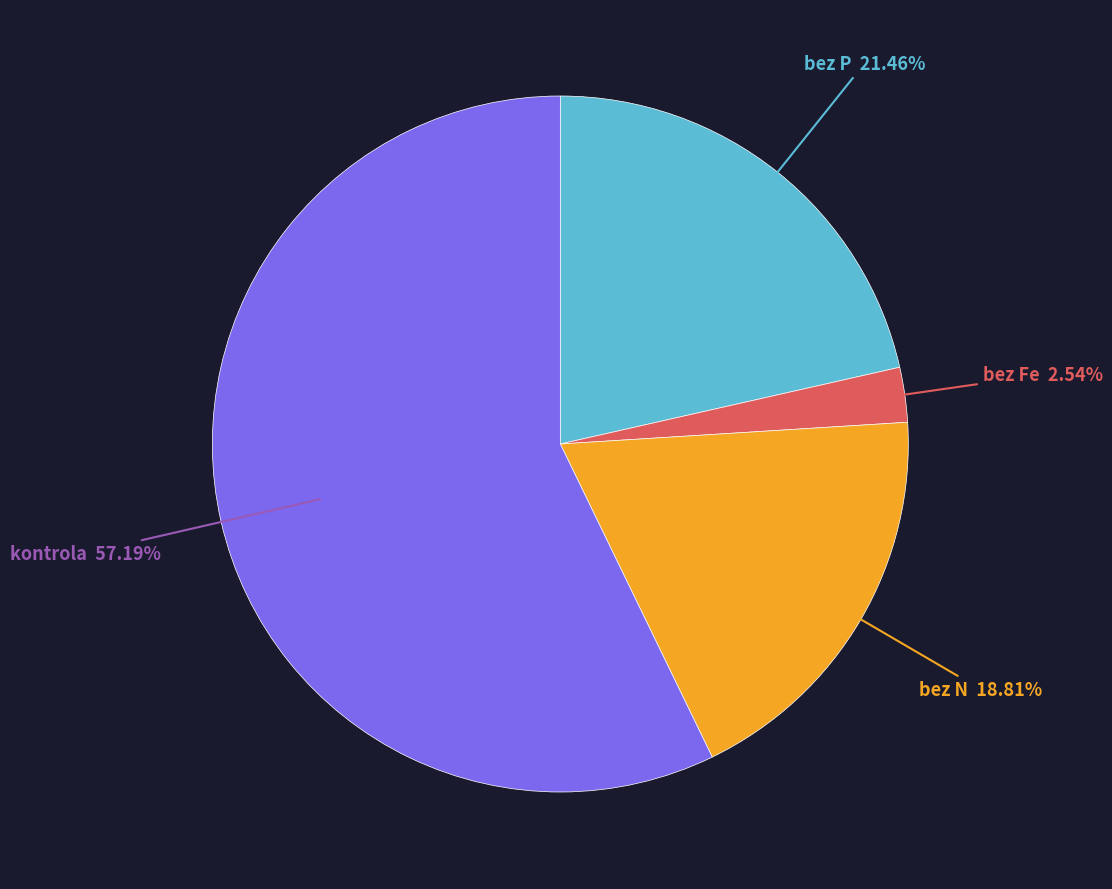

To the nearest percent, what portion does bez P represent?

21%